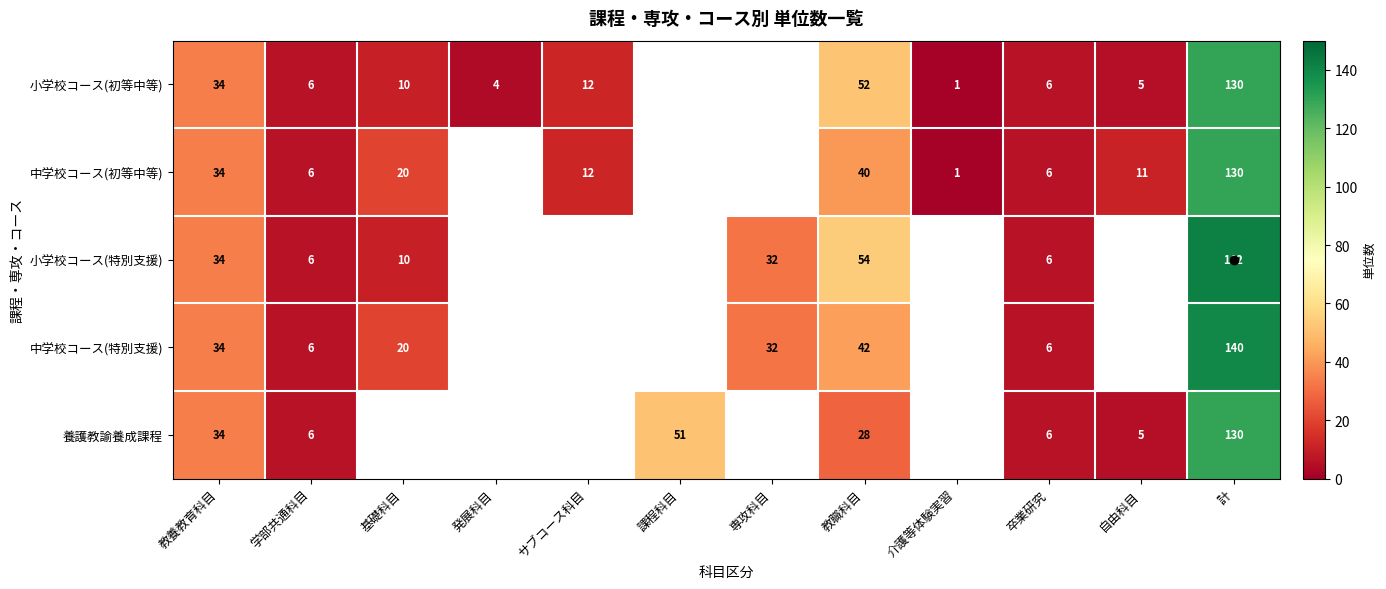

The value of 小学校コース(特別支援) at 計 is 43.5. True or false?

False